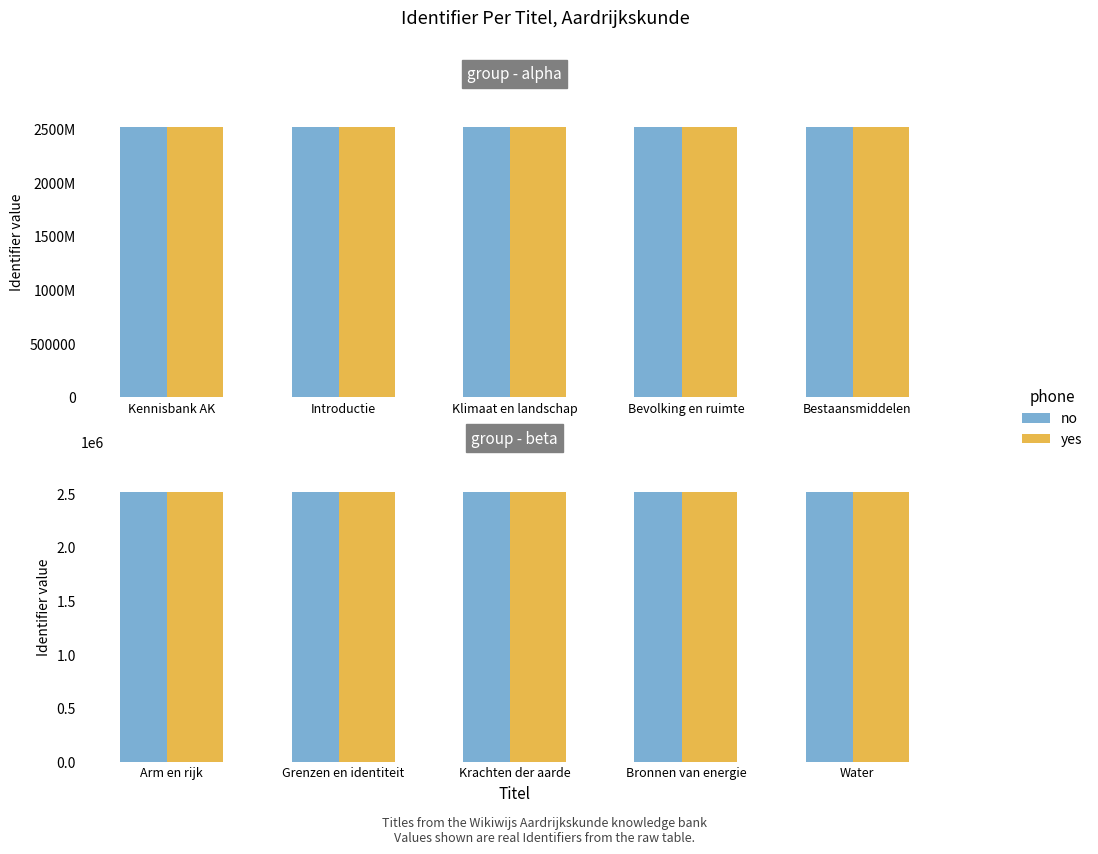

What is the label of the 2nd bar from the right?

Bronnen van energie